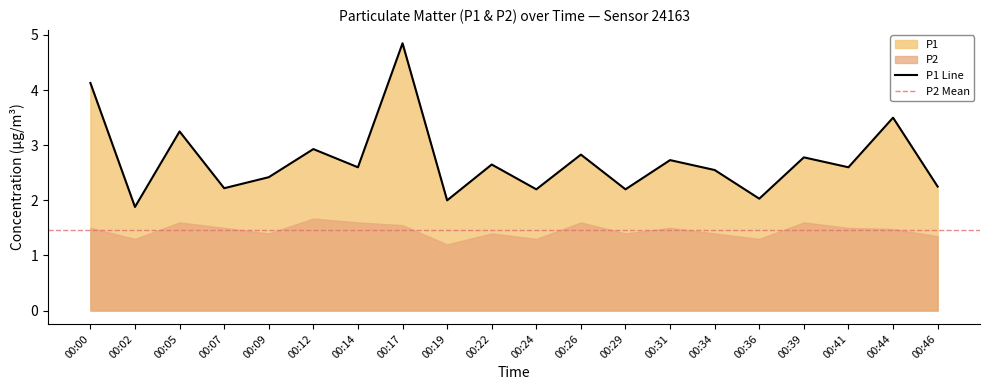

The chart shows a value of 1.8 at 00:26. True or false?

False